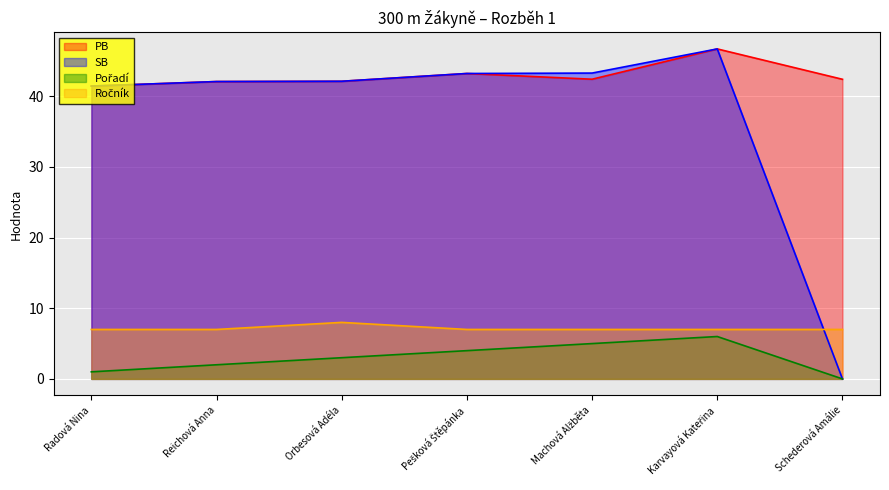

Is the value of Ročník at Pešková Štěpánka greater than the value of SB at Radová Nina?

No